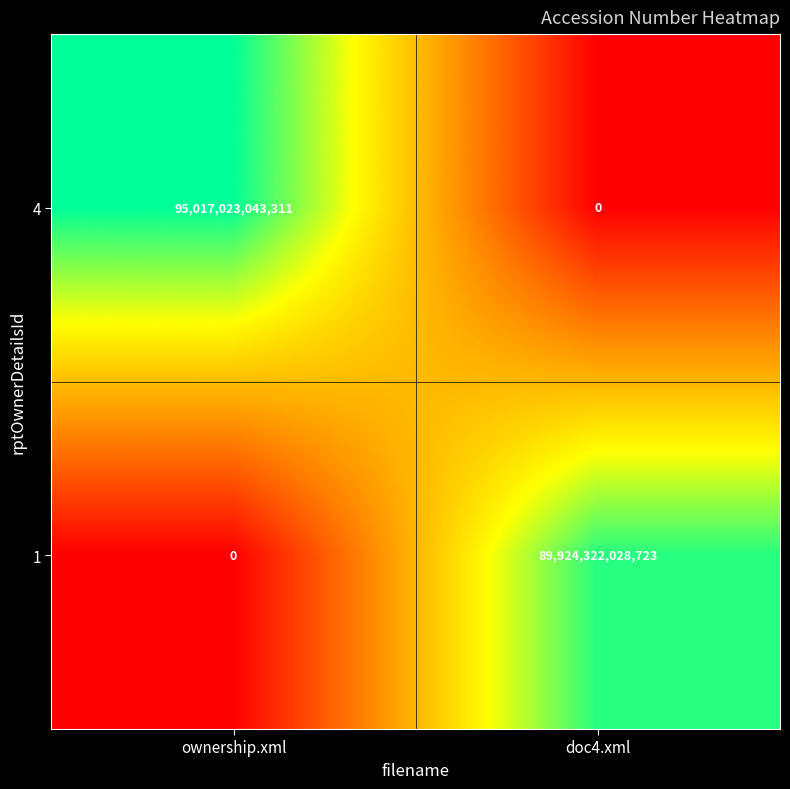

Which series has the largest total across all categories?

4